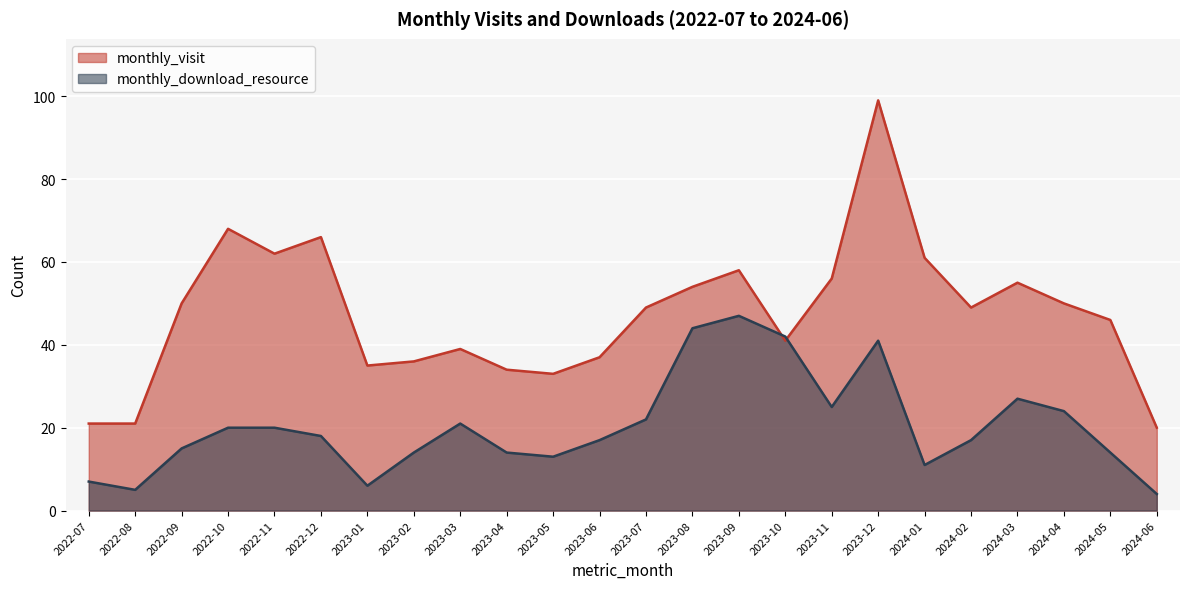

Is the value of monthly_download_resource at 2024-05 greater than the value of monthly_visit at 2023-01?

No